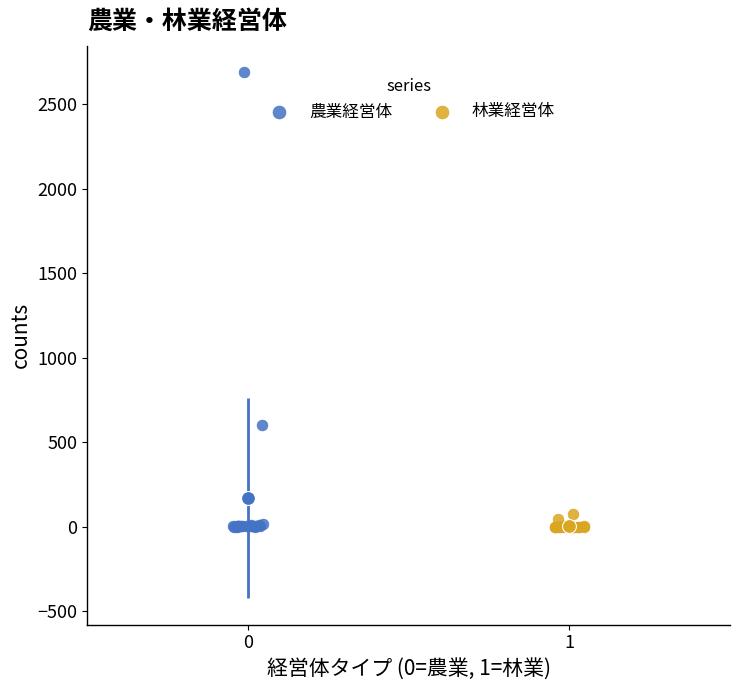

Which series reaches the maximum Y coordinate?

農業経営体